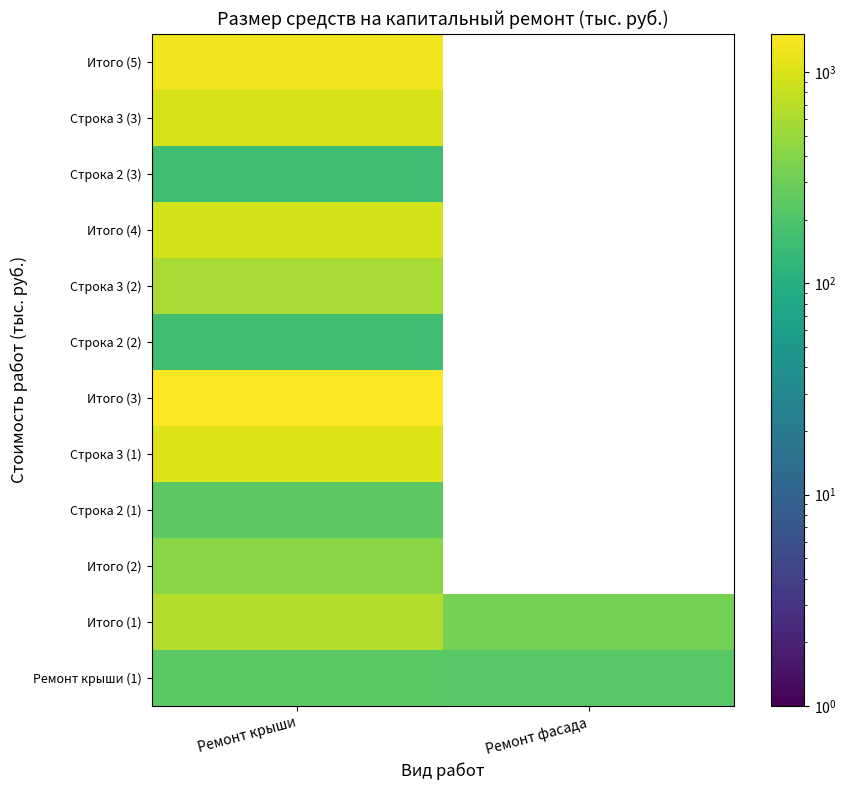

Rank the series at Ремонт крыши from lowest to highest value.

Строка 2 (3), Строка 2 (2), Ремонт крыши (1), Строка 2 (1), Итого (2), Строка 3 (2), Итого (1), Итого (4), Строка 3 (3), Строка 3 (1), Итого (5), Итого (3)